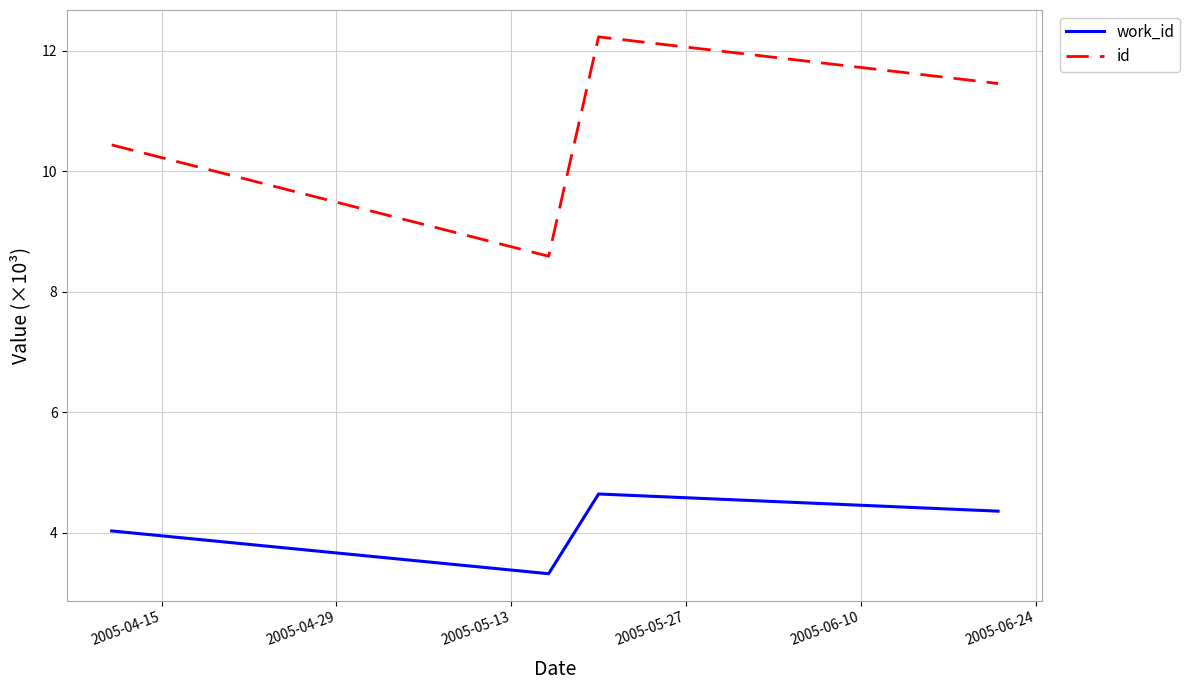

Which series has the largest total across all categories?

id